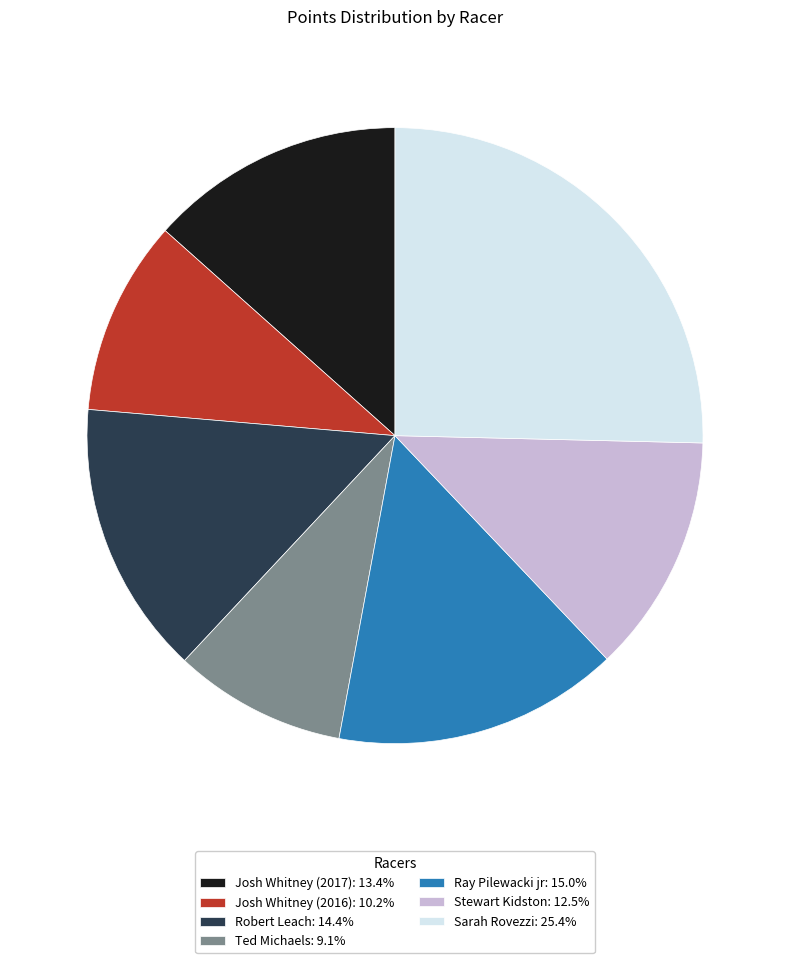

Do Ray Pilewacki jr: 15.0% and Sarah Rovezzi: 25.4% together represent more than half of the pie?

No